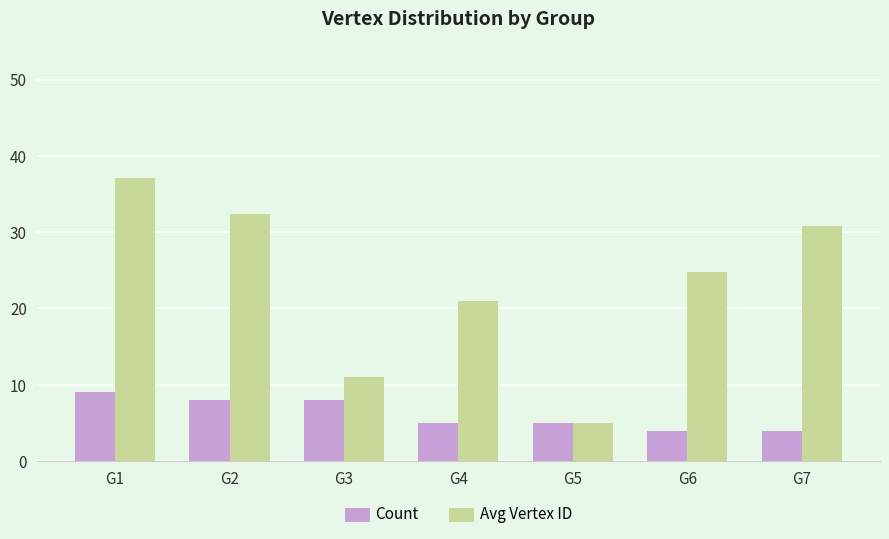

What are all the series names shown in the legend?

Count, Avg Vertex ID